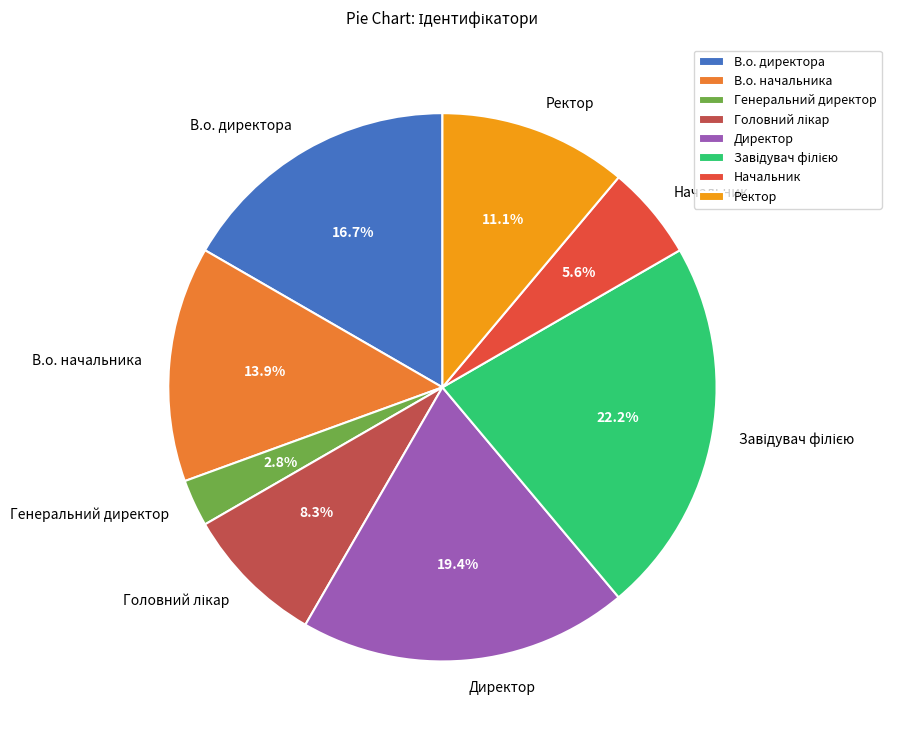

Which has a higher value, В.о. директора or Начальник?

В.о. директора